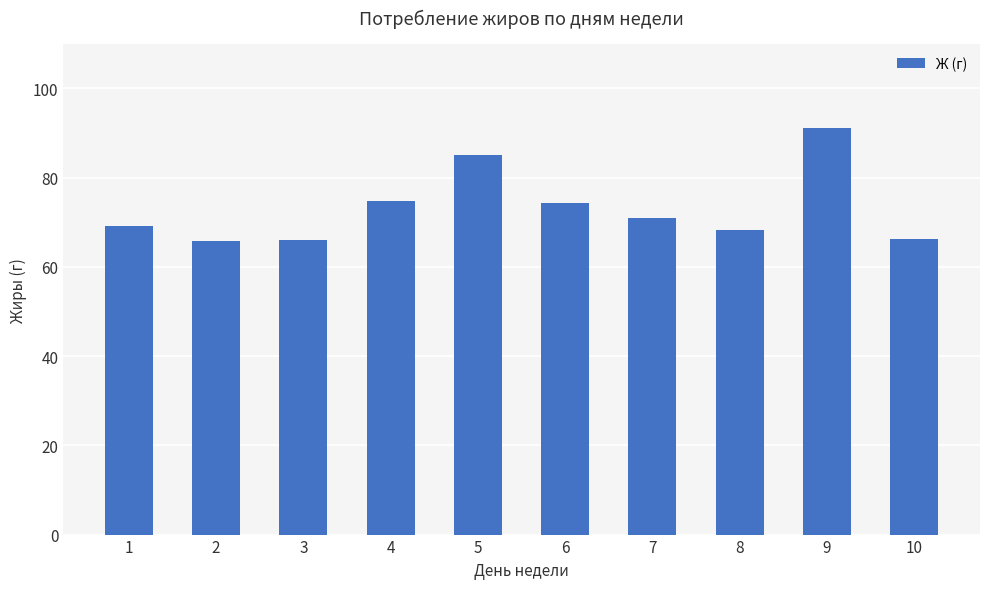

What is the value of the 9th bar from the left?

91.1